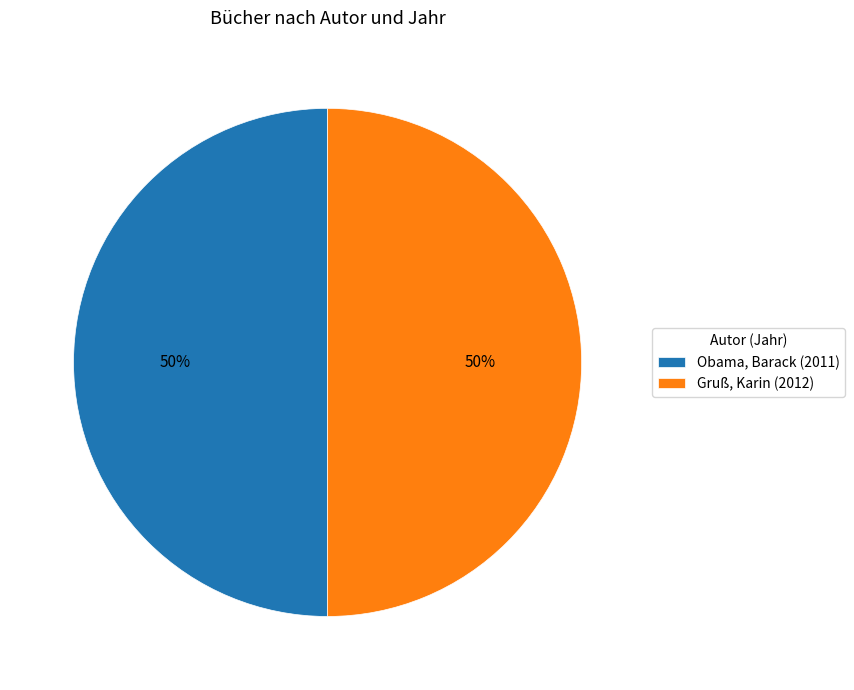

Is the sum of Gruß, Karin (2012) and Obama, Barack (2011) greater than half?

Yes